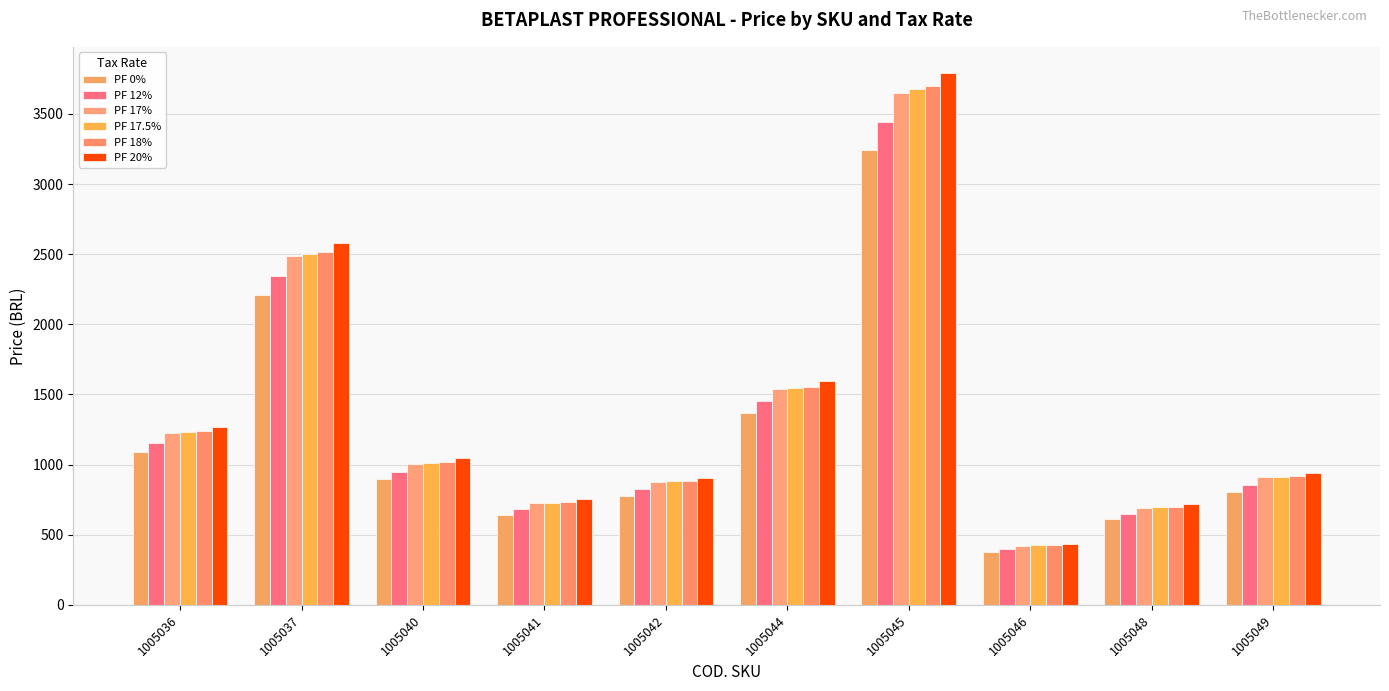

Reading right to left, list all the values displayed in this chart.

PF 0%: 1005049=808.0	1005048=613.9	1005046=374.1	1005045=3245.9	1005044=1366.5	1005042=777.2	1005041=643.7	1005040=894.9	1005037=2211.3	1005036=1088.1
PF 12%: 1005049=857.2	1005048=651.3	1005046=396.9	1005045=3443.9	1005044=1449.8	1005042=824.6	1005041=683.0	1005040=949.5	1005037=2346.1	1005036=1154.5
PF 17%: 1005049=908.9	1005048=690.6	1005046=420.9	1005045=3651.5	1005044=1537.3	1005042=874.3	1005041=724.2	1005040=1006.7	1005037=2487.6	1005036=1224.1
PF 17.5%: 1005049=914.5	1005048=694.8	1005046=423.4	1005045=3673.7	1005044=1546.6	1005042=879.7	1005041=728.6	1005040=1012.9	1005037=2502.7	1005036=1231.5
PF 18%: 1005049=920.0	1005048=699.0	1005046=426.0	1005045=3696.0	1005044=1556.0	1005042=885.0	1005041=733.0	1005040=1019.0	1005037=2517.9	1005036=1239.0
PF 20%: 1005049=943.0	1005048=716.5	1005046=436.6	1005045=3788.4	1005044=1594.9	1005042=907.1	1005041=751.3	1005040=1044.5	1005037=2580.8	1005036=1270.0